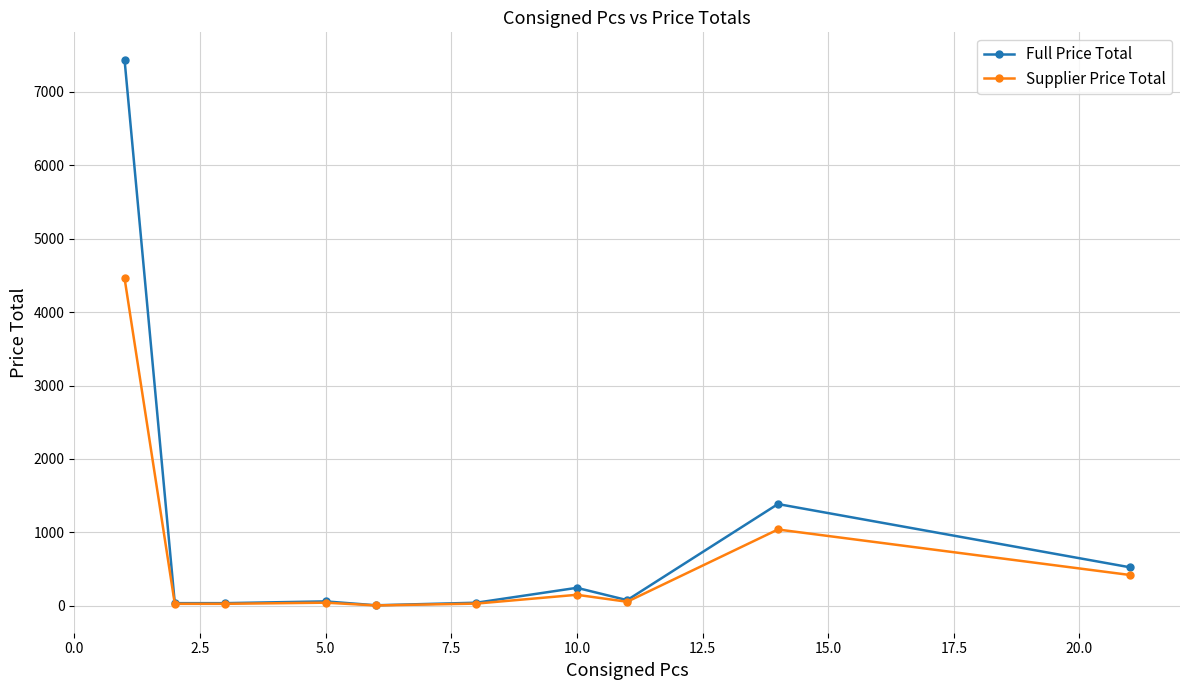

Which series has the widest spread of values?

Full Price Total